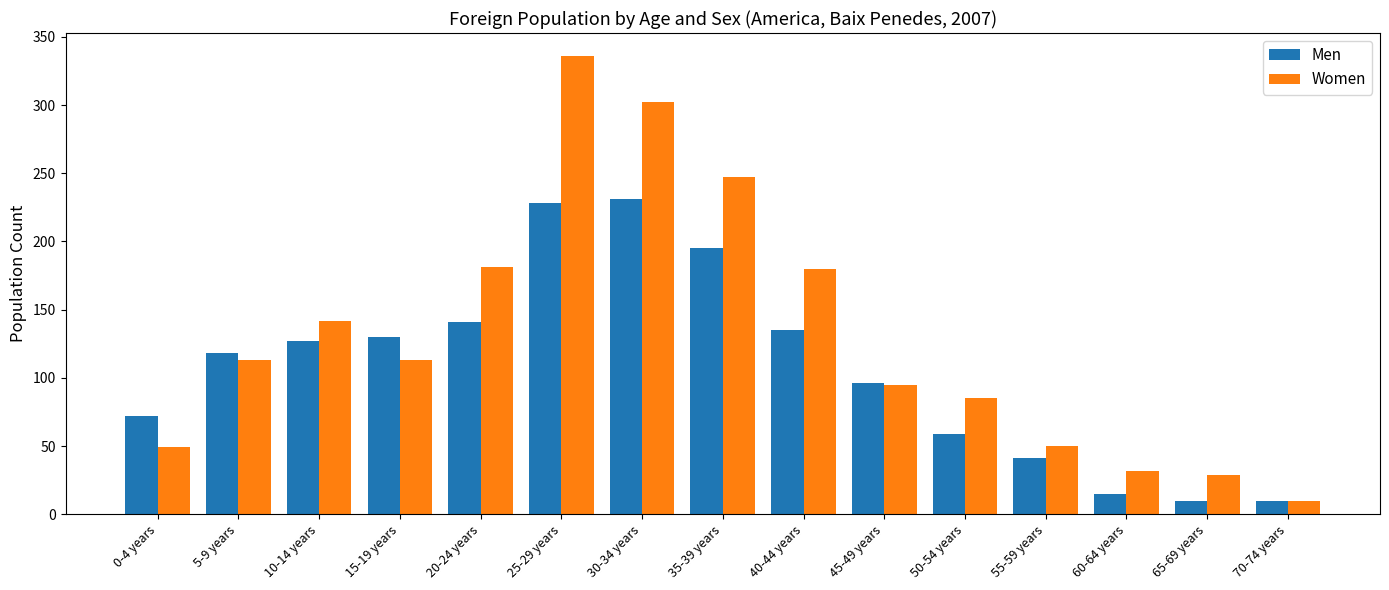

Which category has the highest value in the Women series?

25-29 years